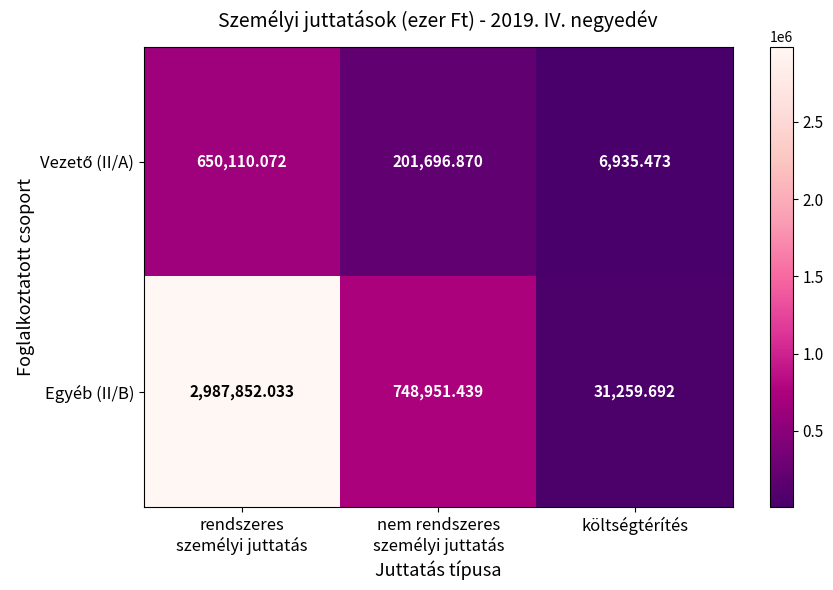

Between rendszeres
személyi juttatás and költségtérítés, which series saw the biggest shift?

Egyéb (II/B)